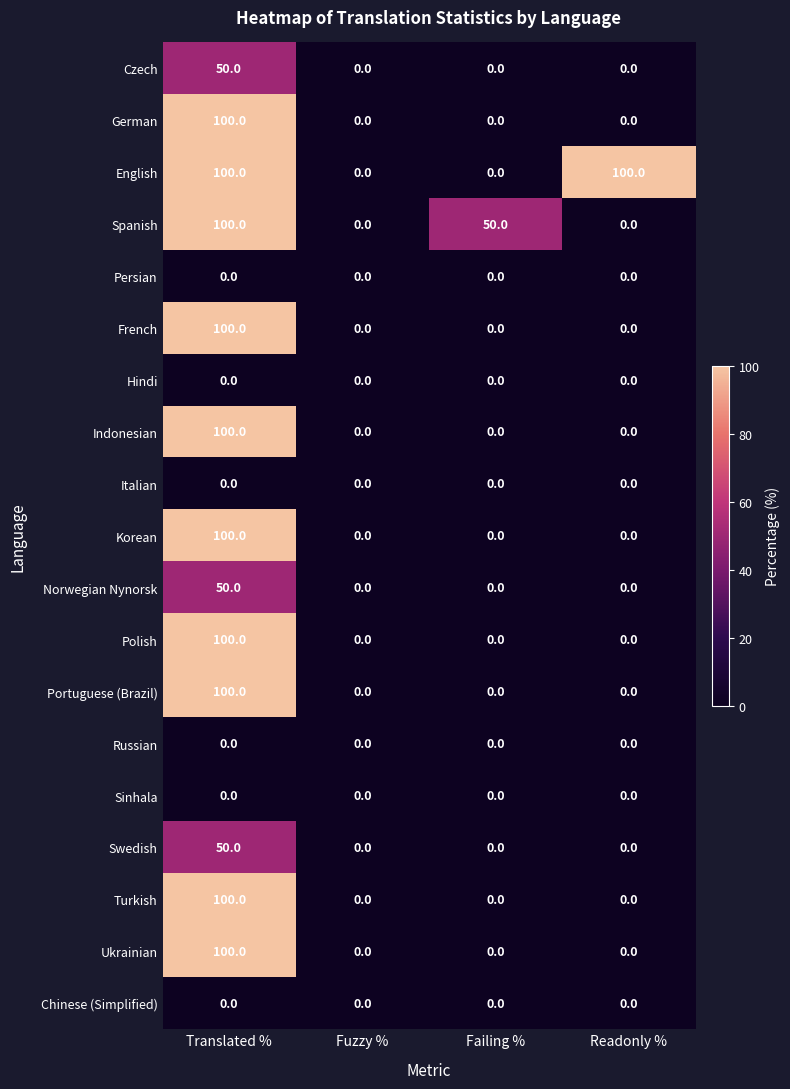

At how many categories does at least one series exceed 20?

3